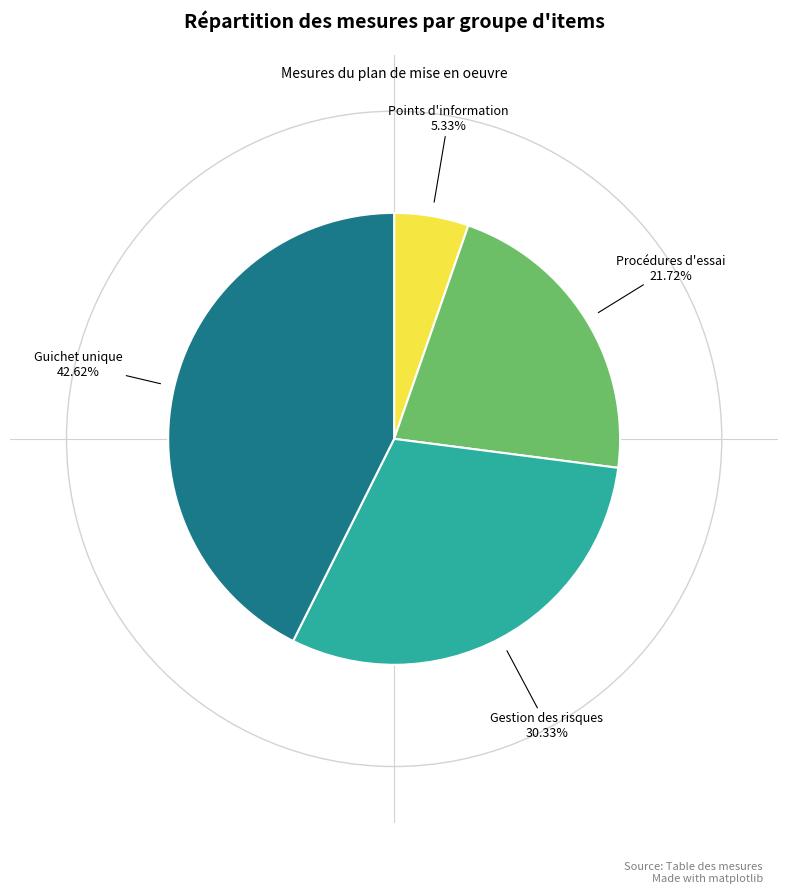

Is there a majority slice in this chart?

No